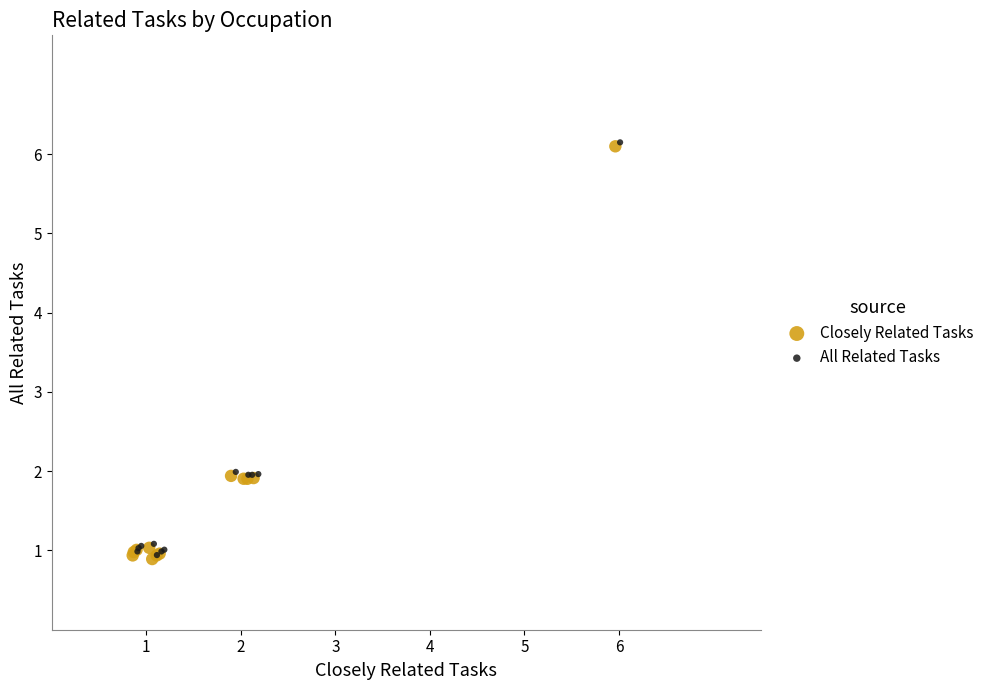

What are all the series names shown in the legend?

Closely Related Tasks, All Related Tasks